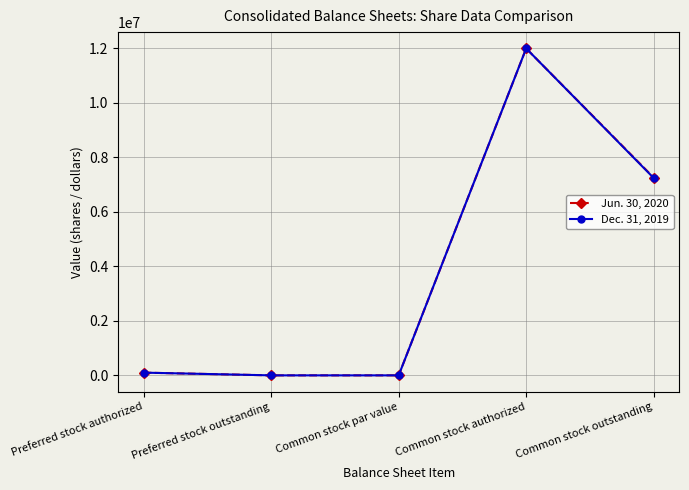

How many lines are shown in the chart?

2